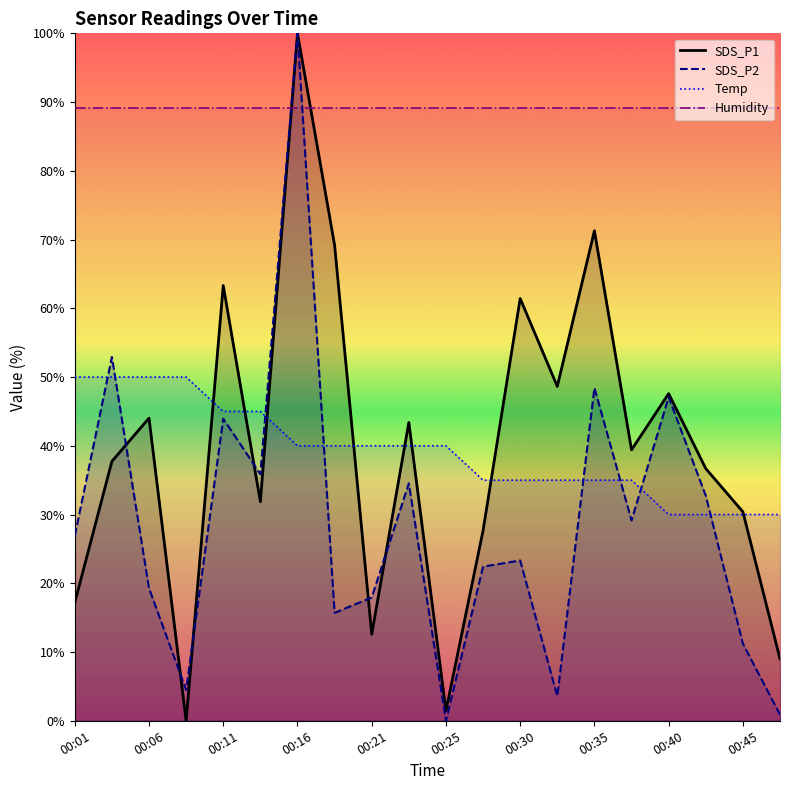

At which label is SDS_P2 closest to 49?

00:35